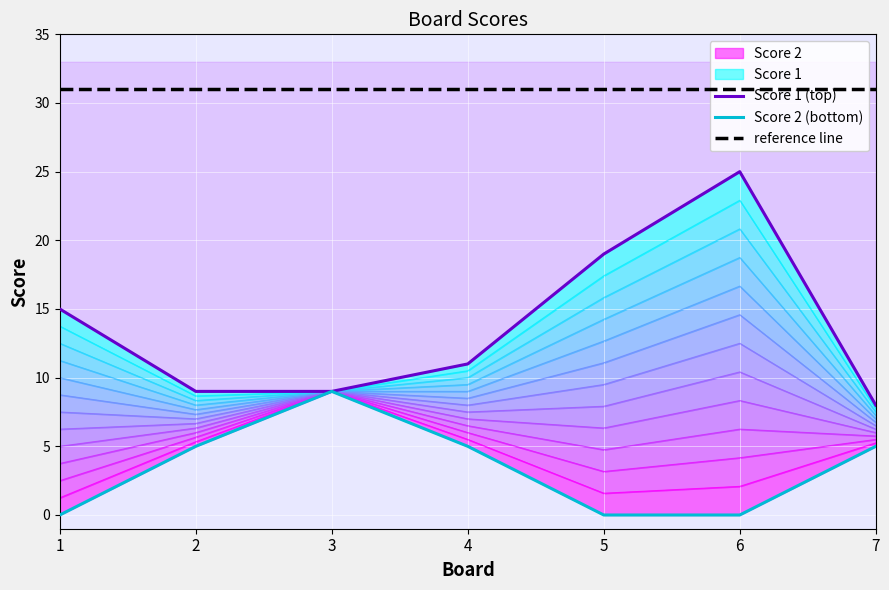

Reading right to left, extract all data points from this chart.

Score 1 (top): 8	25	19	11	9	9	15
Score 2 (bottom): 5	0	0	5	9	5	0
reference line: 31	31	31	31	31	31	31